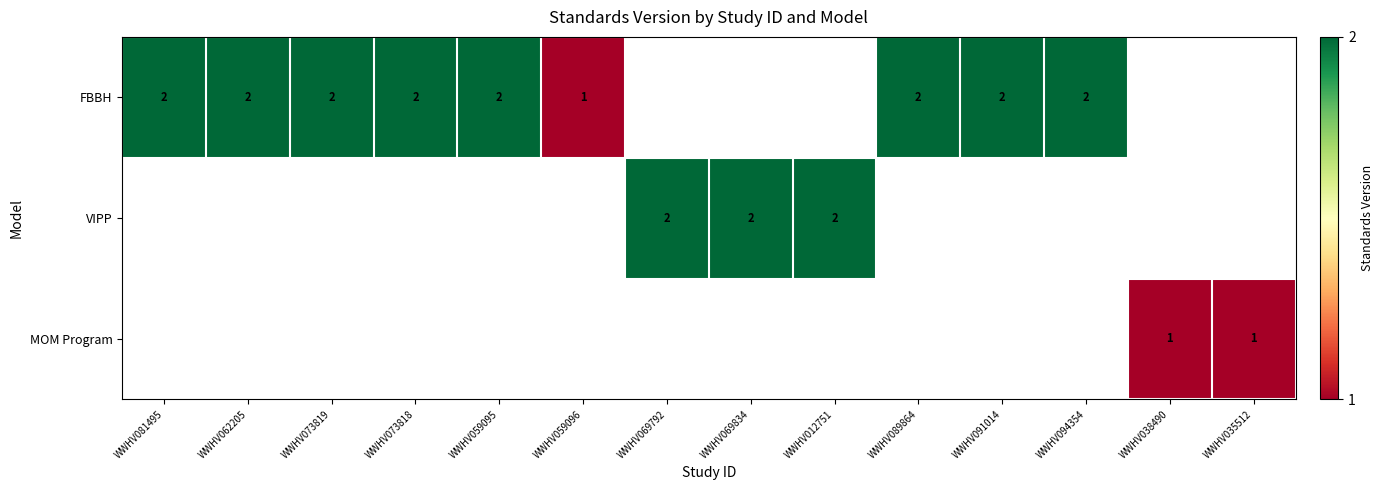

The FBBH series shows 3.4 at WWHV089864. True or false?

False